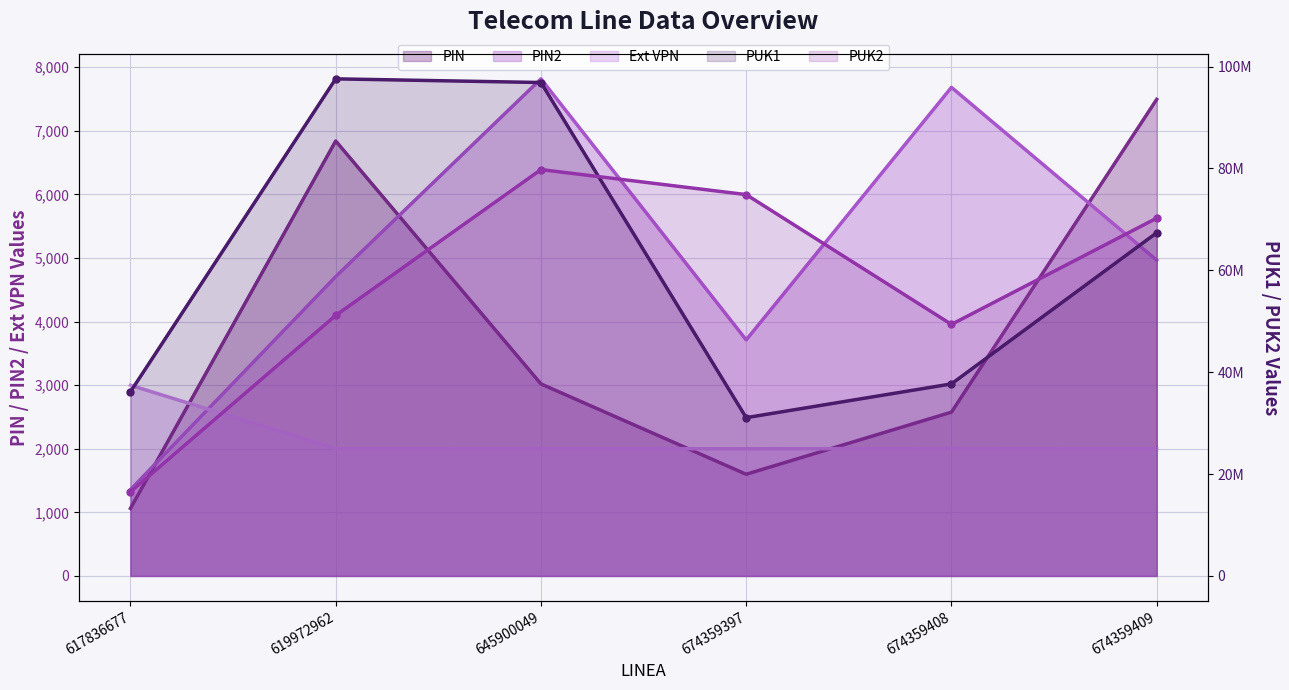

What is the sum of all Ext VPN (line) values?

13009